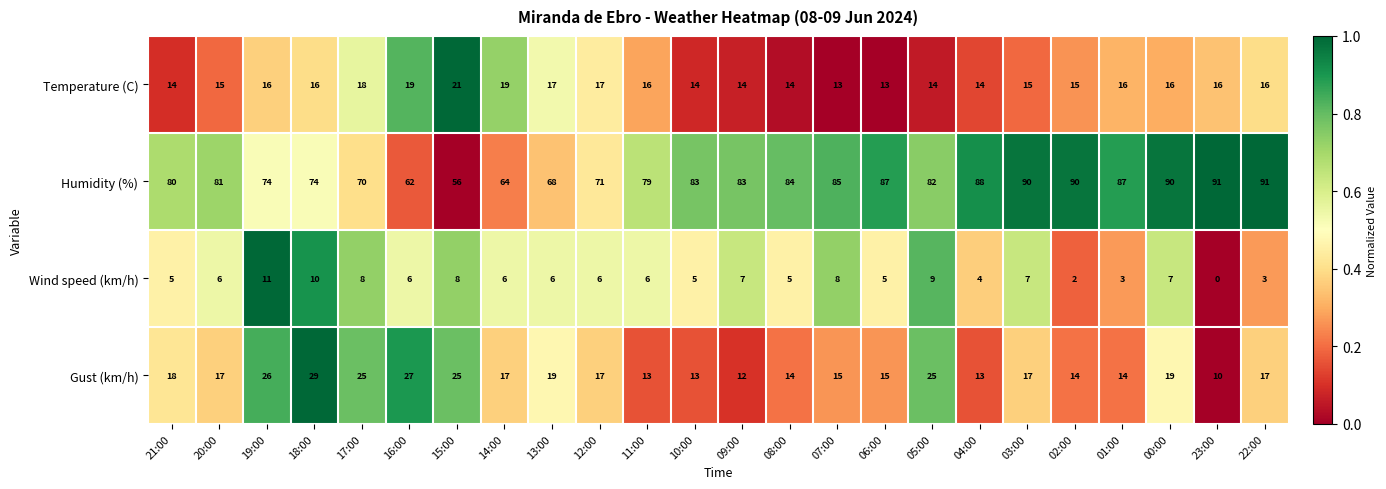

What is the difference between the second highest and second lowest values in the Wind speed (km/h) series?

8